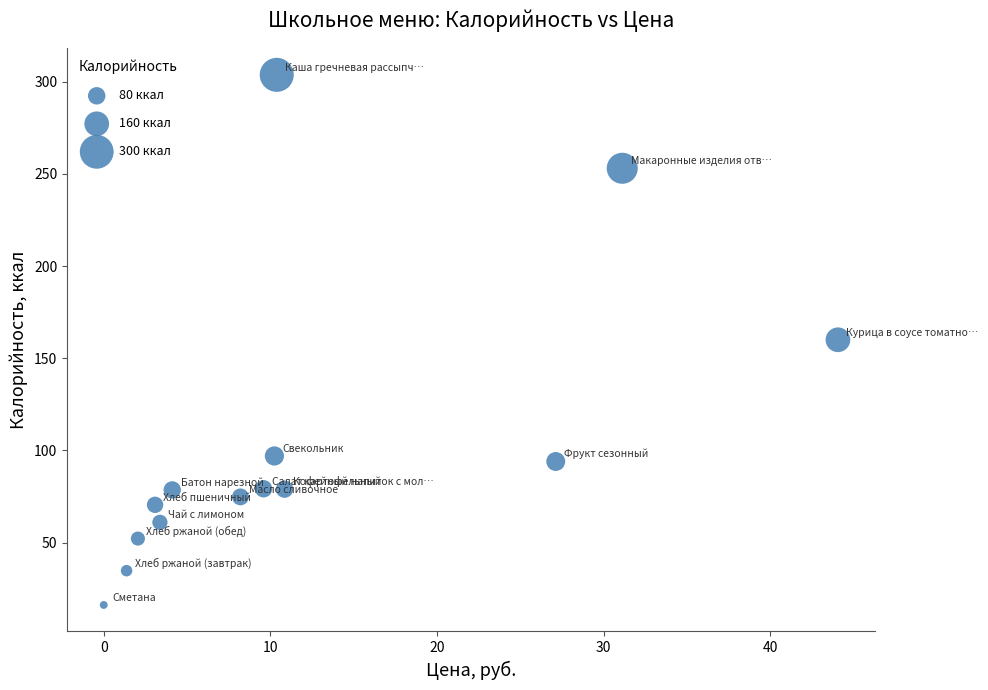

What is the range of Y values (max minus min)?

287.5